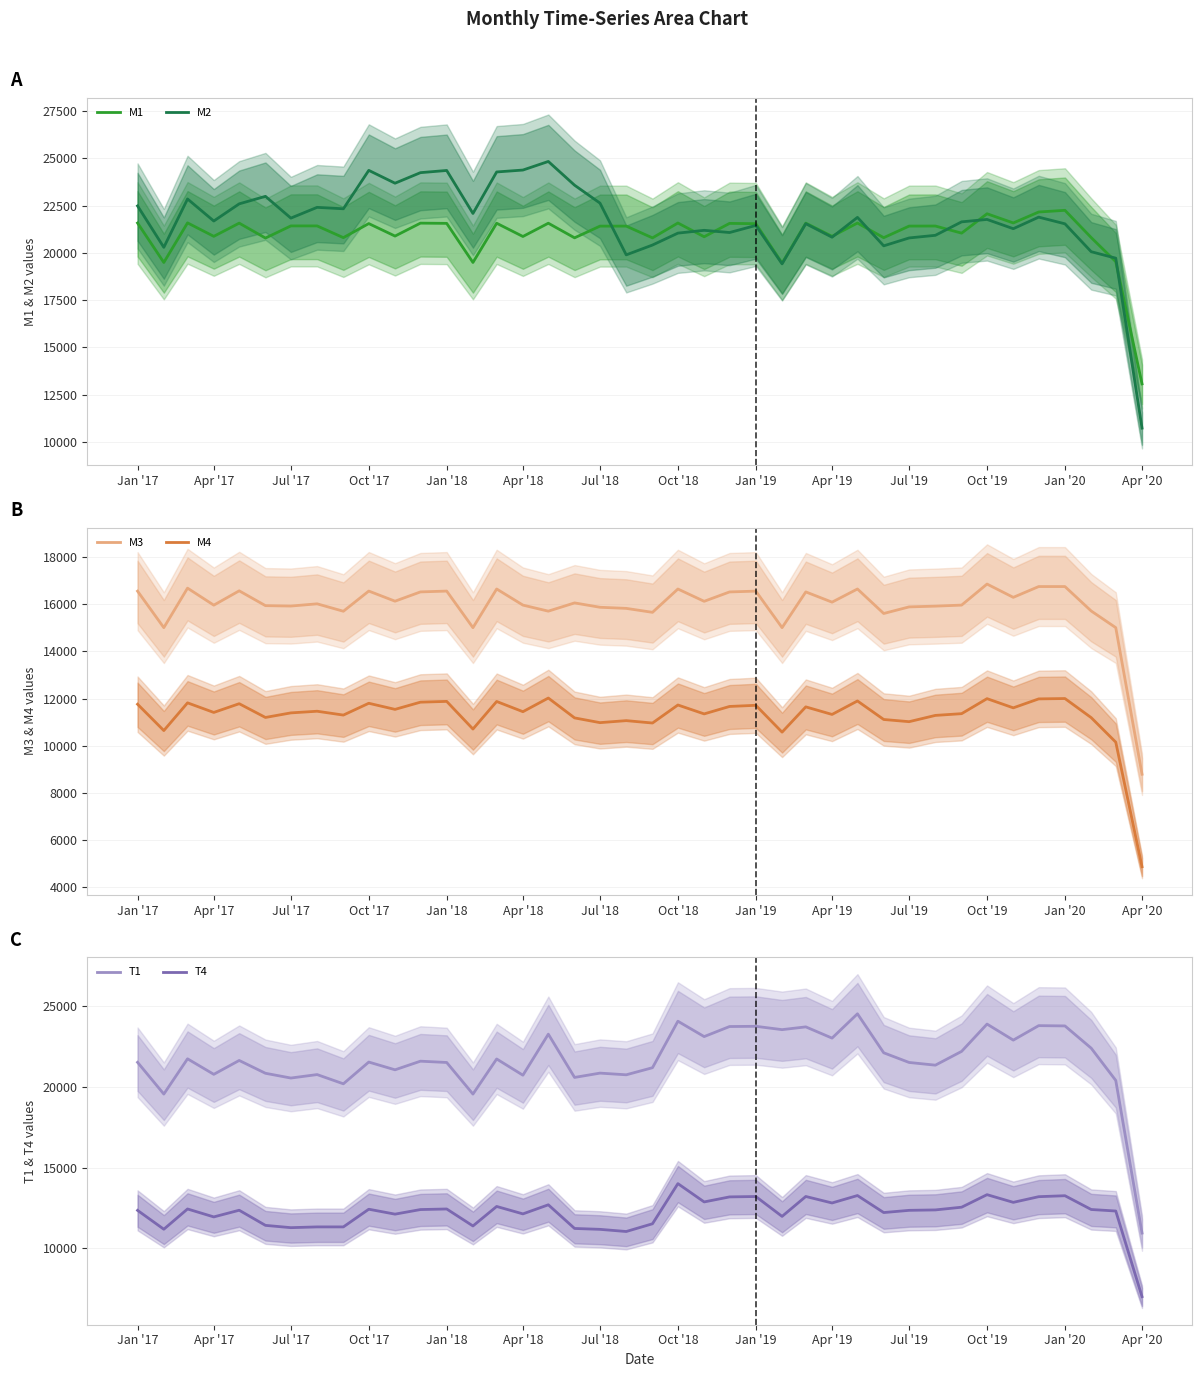

What is the maximum value for M2?

24830